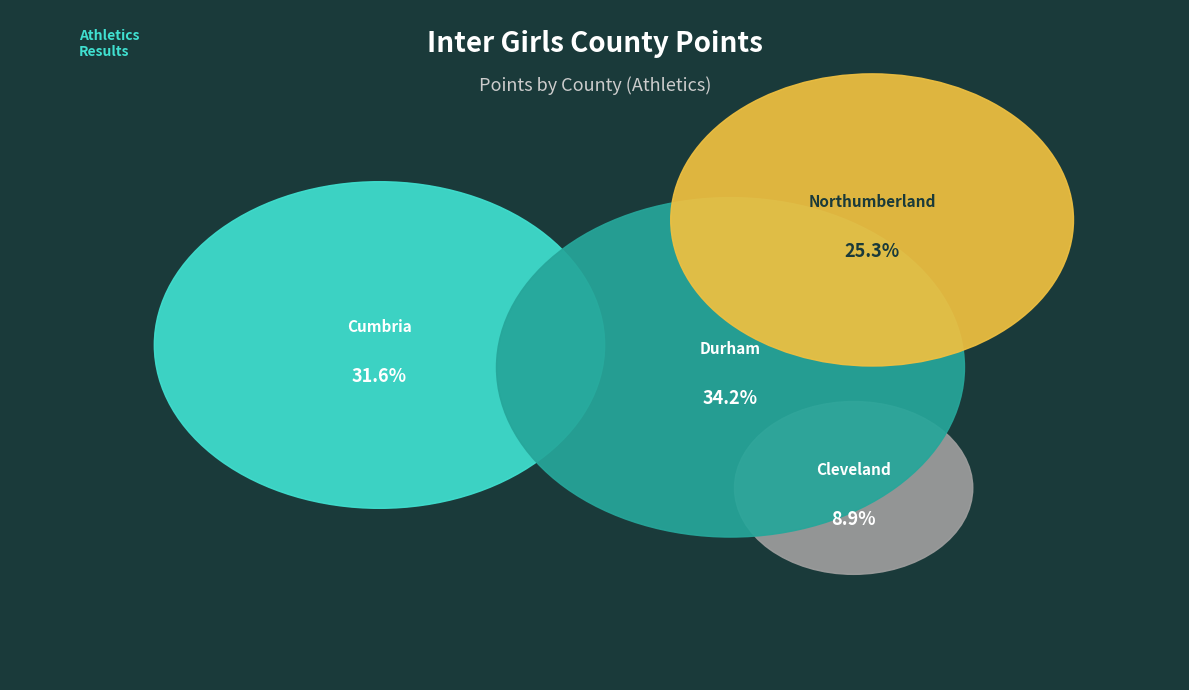

The Northumberland slice represents 25% of the pie. True or false?

False